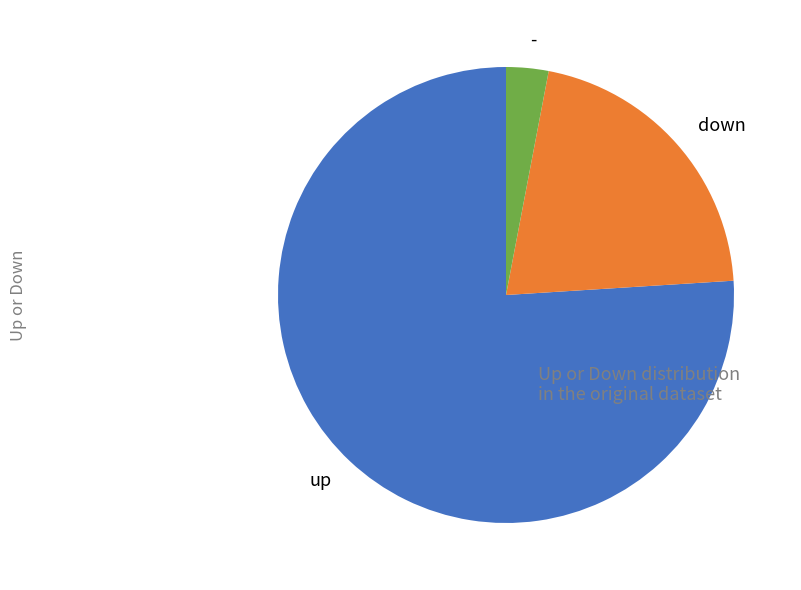

Rank the categories by value from highest to lowest.

up, down, -